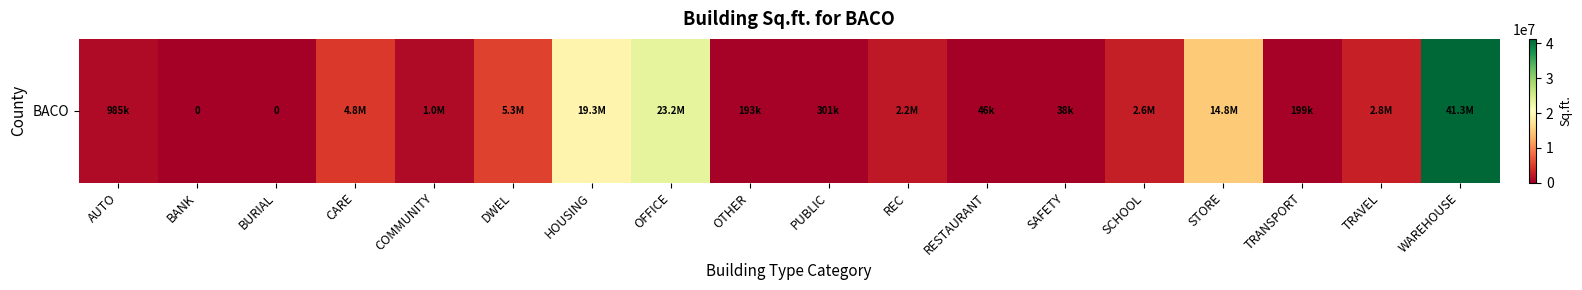

Which category has the highest value across all series?

WAREHOUSE